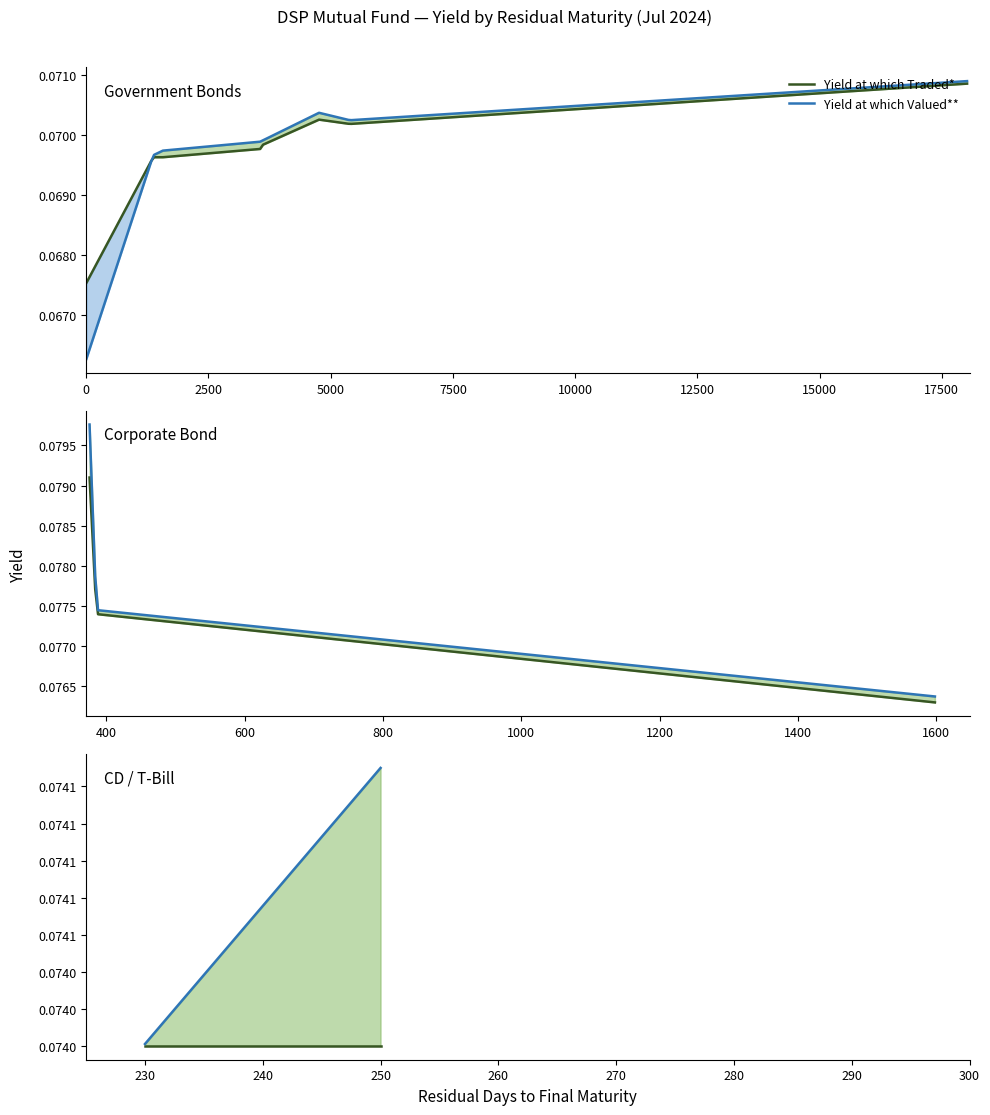

After their last crossing, which series has the higher values: Yield at which Traded* or Yield at which Valued**?

Yield at which Valued**